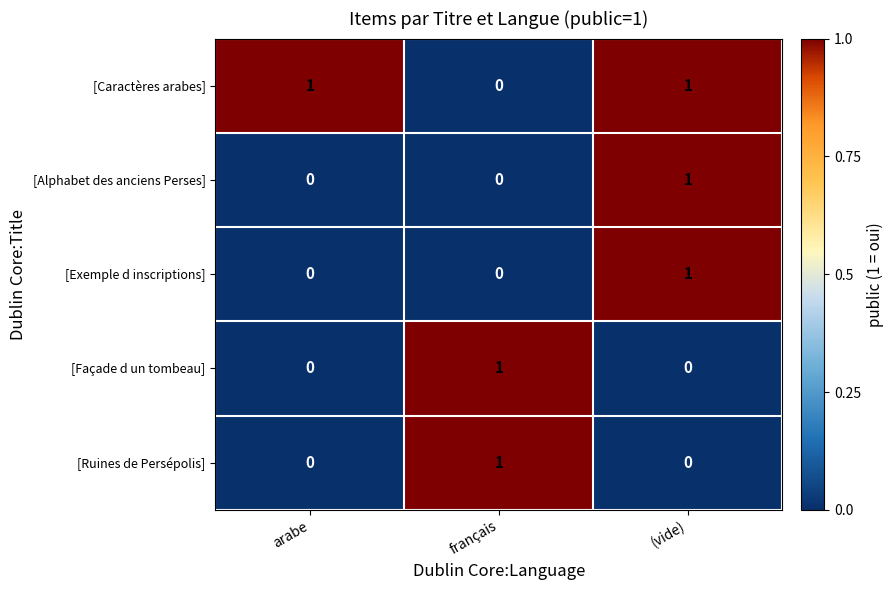

What is the total value across all series at arabe?

1